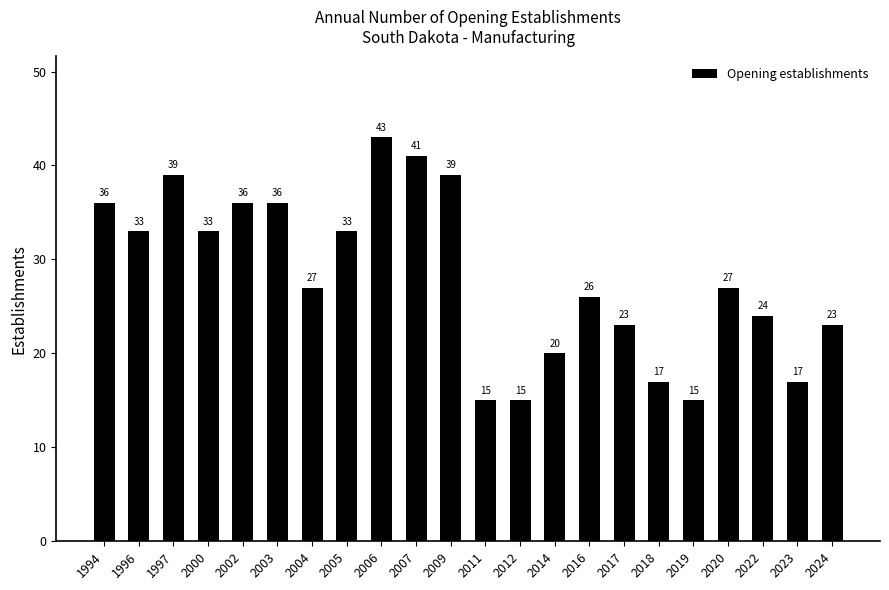

How many bars are there in total?

22